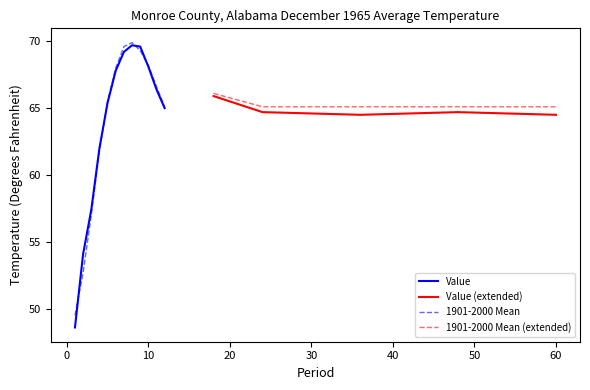

True or false: 1901-2000 Mean has more than 0 interior local peaks.

True